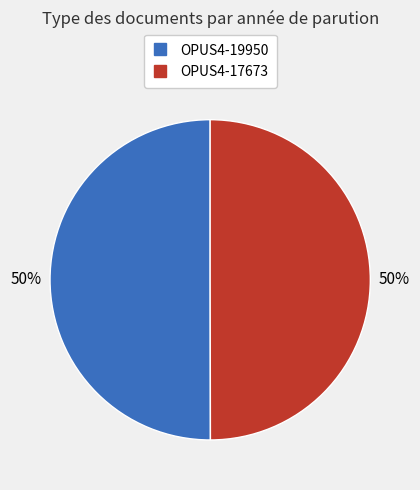

How many segments does this pie chart have?

2